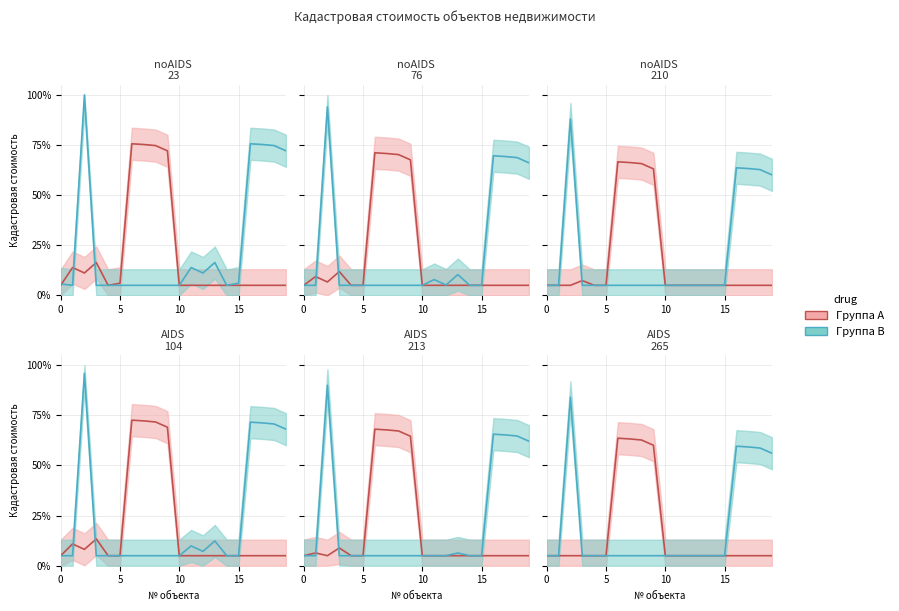

Which category has the lowest value in the Кадастровая стоимость (группа A) series?

1